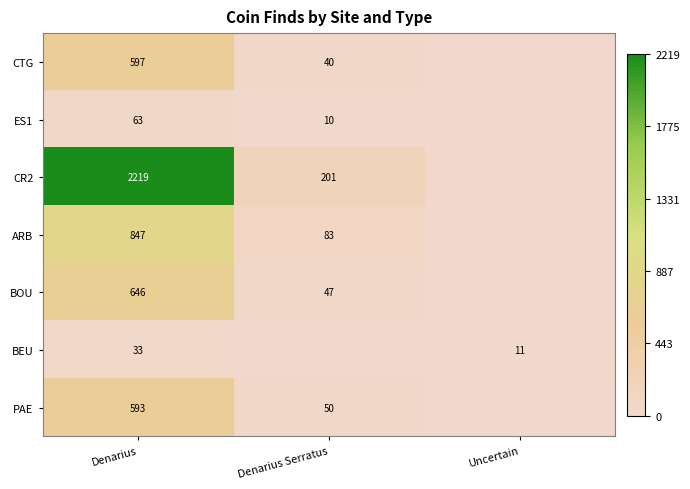

Is the value of PAE at Denarius Serratus greater than the value of CTG at Denarius?

No